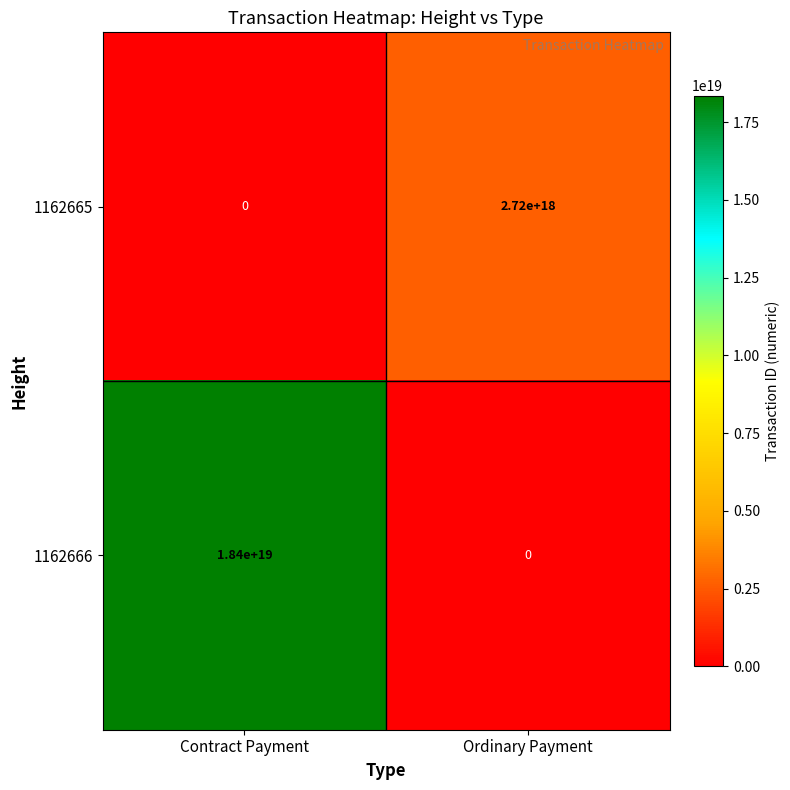

List the series in order of their peak value, highest first.

1162666, 1162665